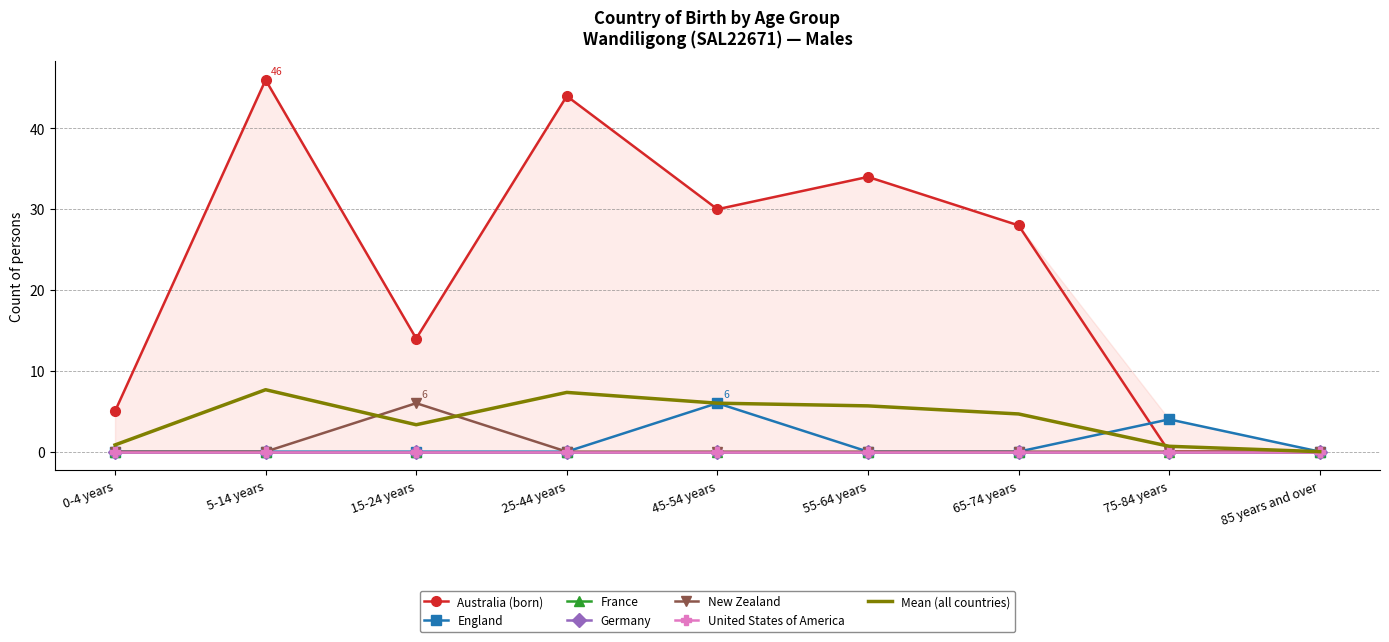

Which label corresponds to the smallest value in the chart?

75-84 years